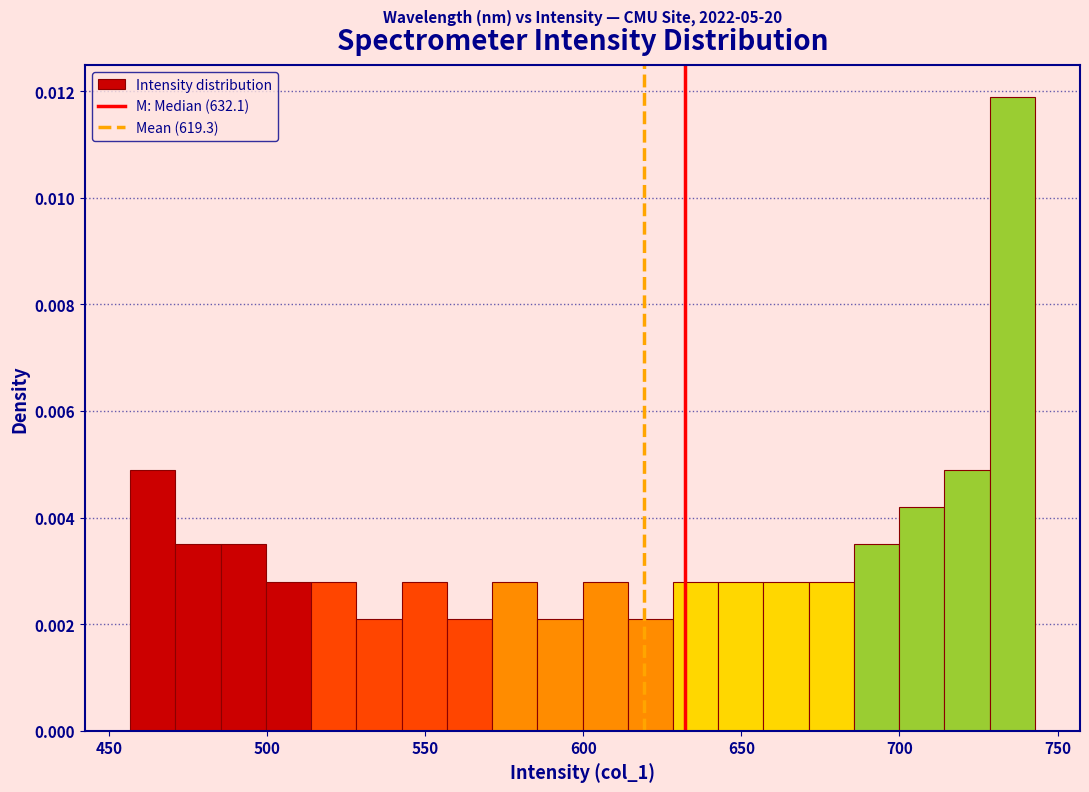

Read against the x-axis, roughly where is the centre of the tallest bar?

735